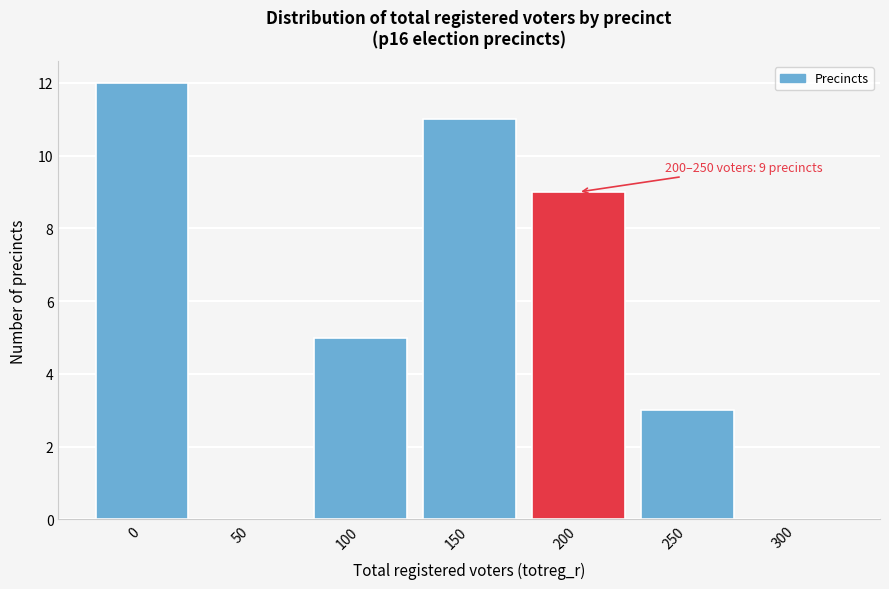

Reading right to left, list all the values displayed in this chart.

300=0	250=3	200=9	150=11	100=5	50=0	0=12